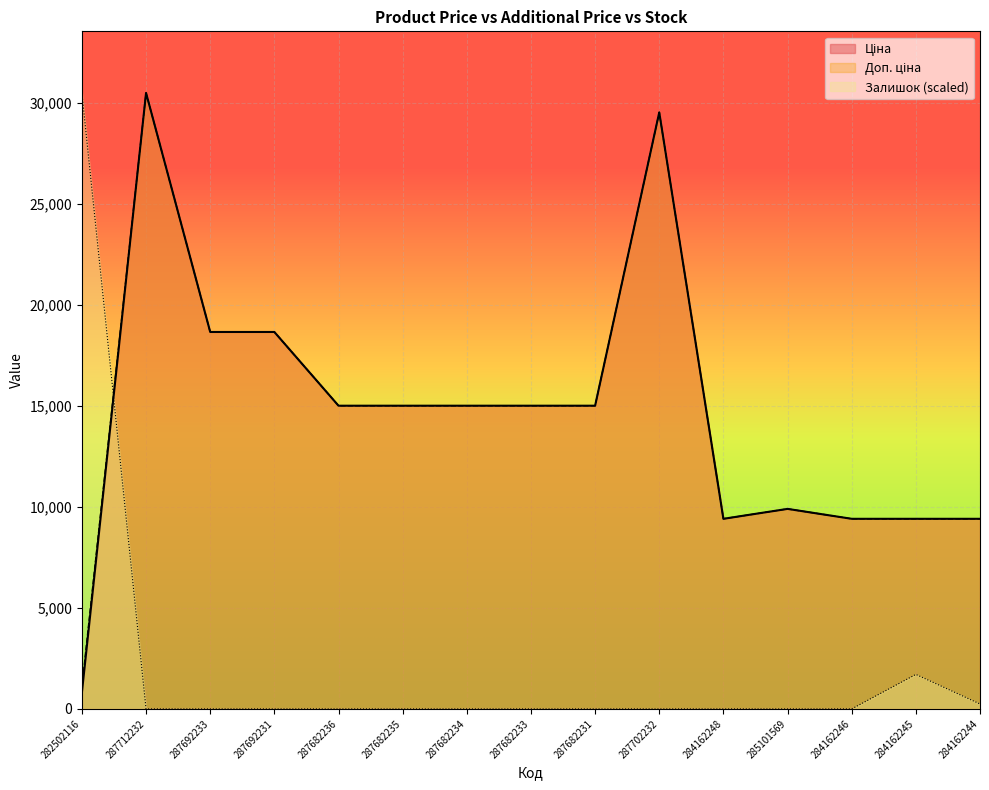

True or false: Ціна and Доп. ціна intersect in this chart.

False